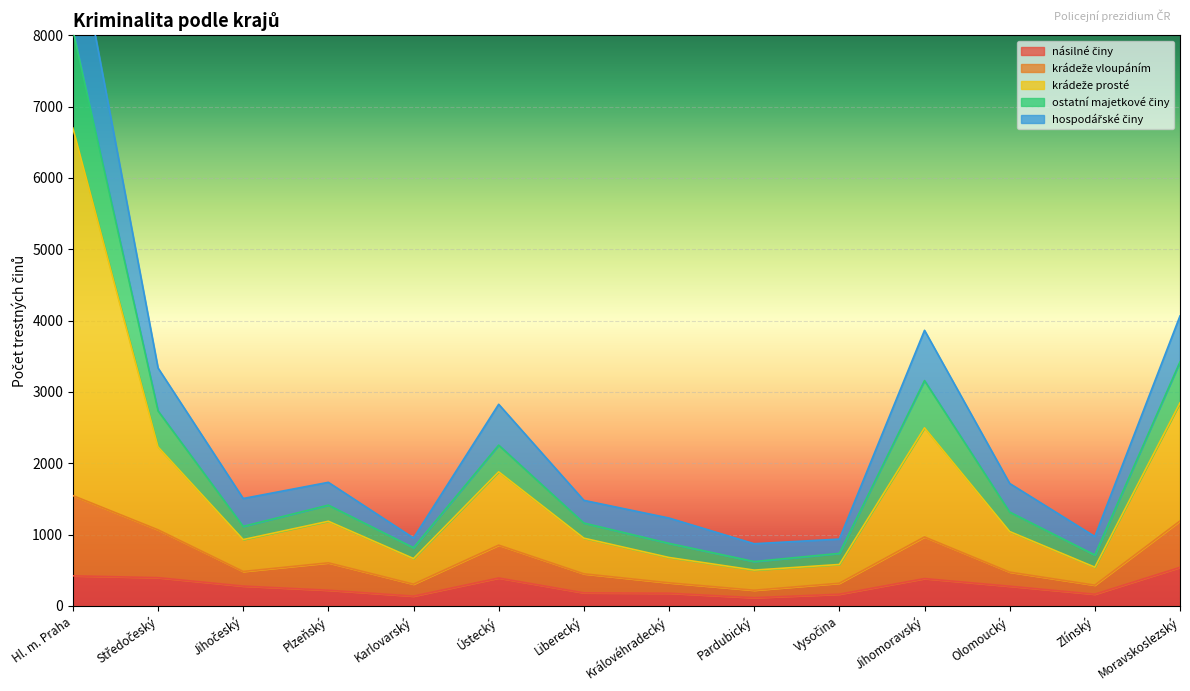

What is the label of the 9th point from the right?

Ústecký